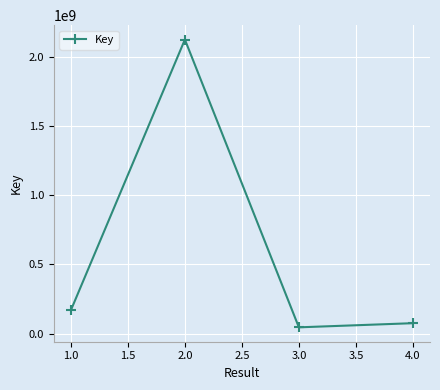

Reading left to right, what are all the values shown in this chart?

1.0=168014715	2.0=2122557626	3.0=44695299	4.0=74652274